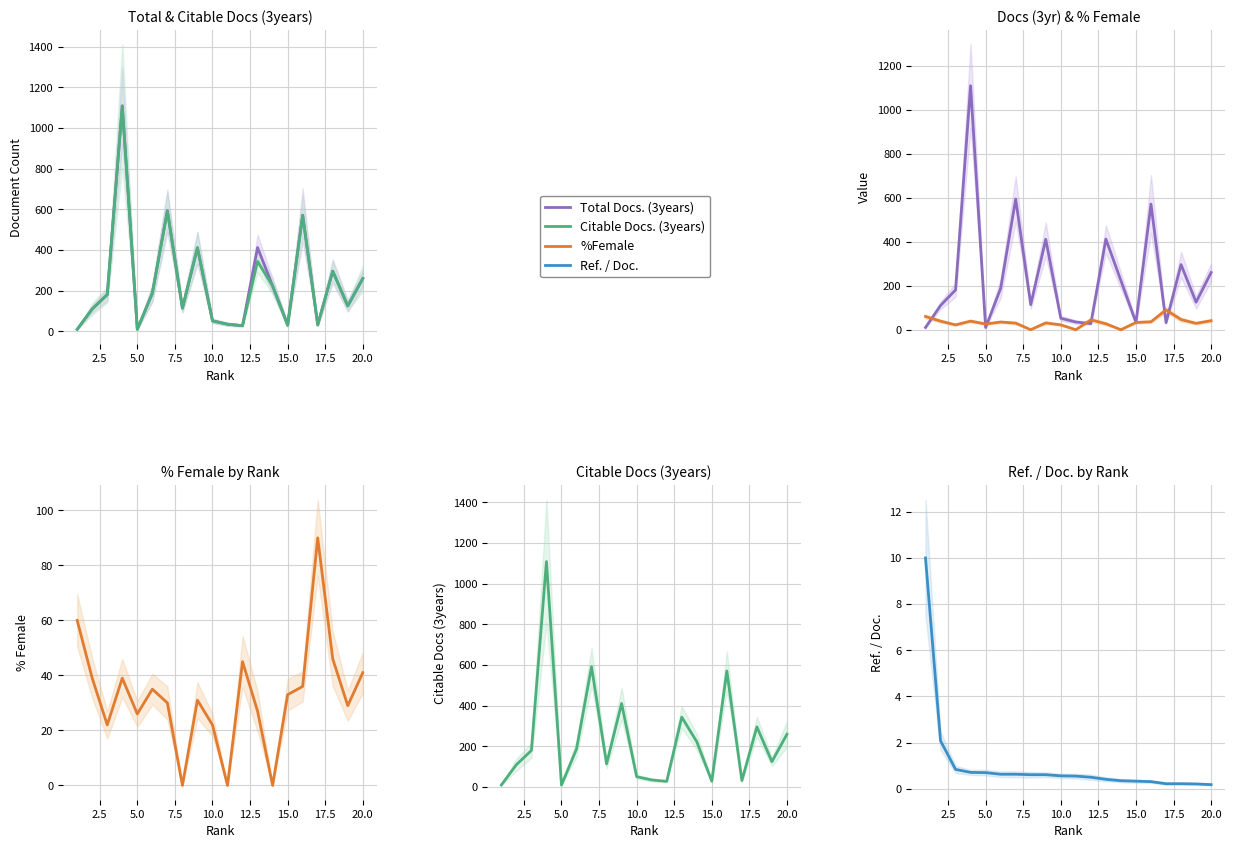

What is the difference between the Ref. / Doc. values at 17.5 and 12?

0.2